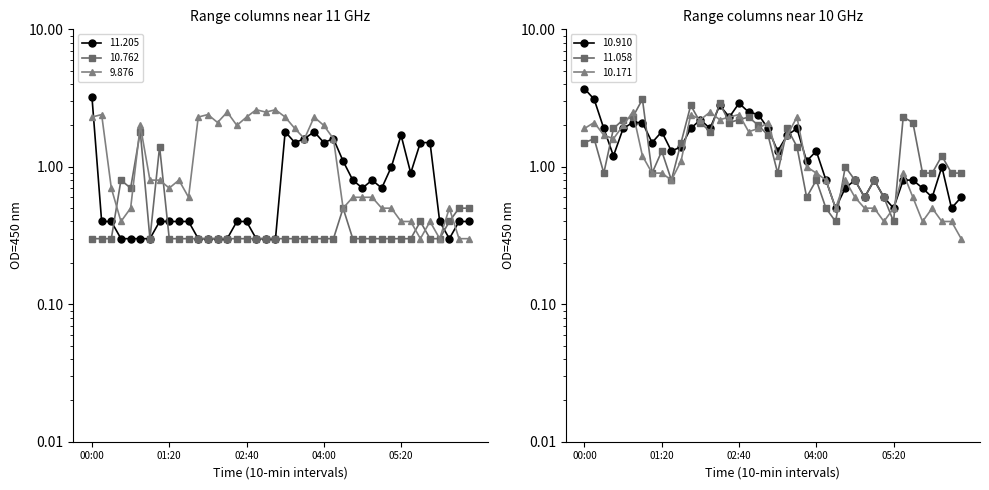

Which series has the largest range (max minus min)?

 10.910